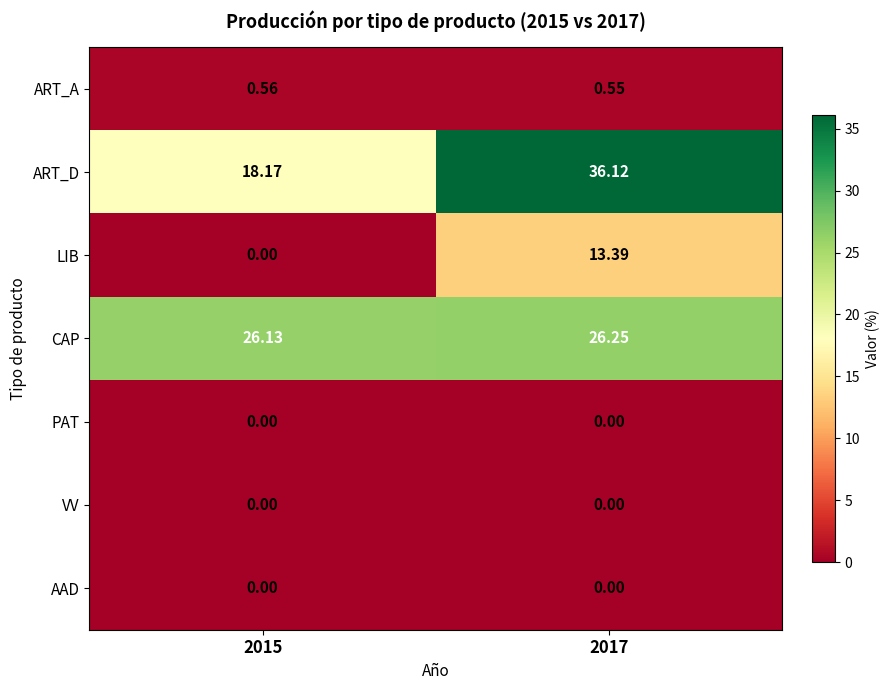

Between 2015 and 2017, which series saw the biggest shift?

ART_D